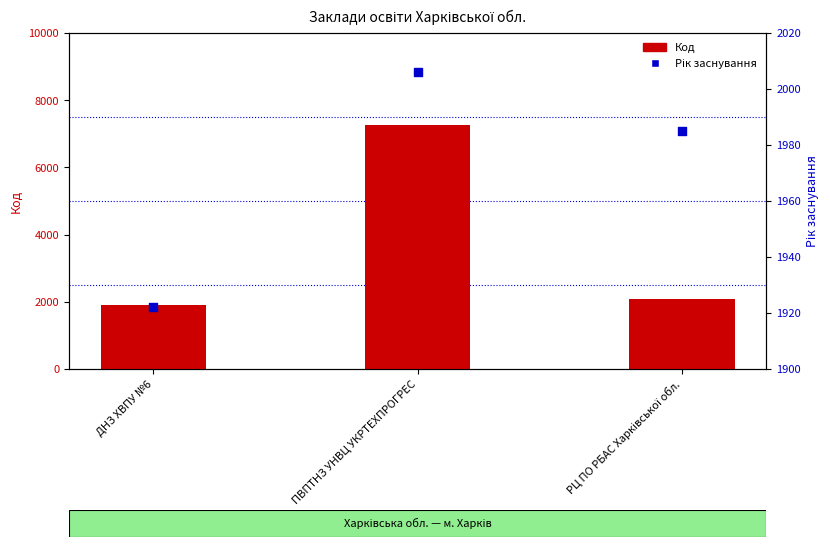

What is the total value across all series at ДНЗ ХВПУ №6?

3837